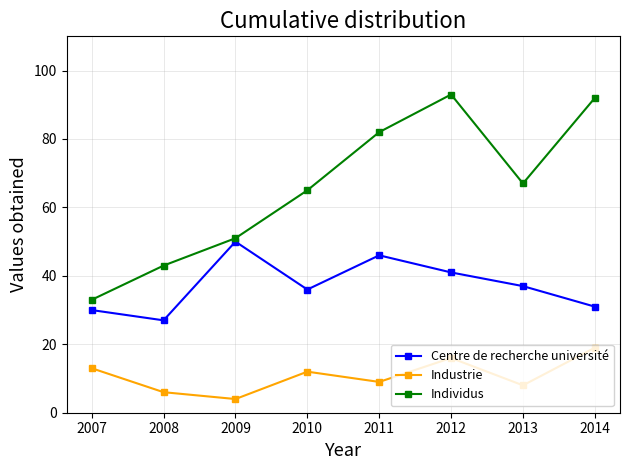

Is this an area chart (filled region under the line)?

No